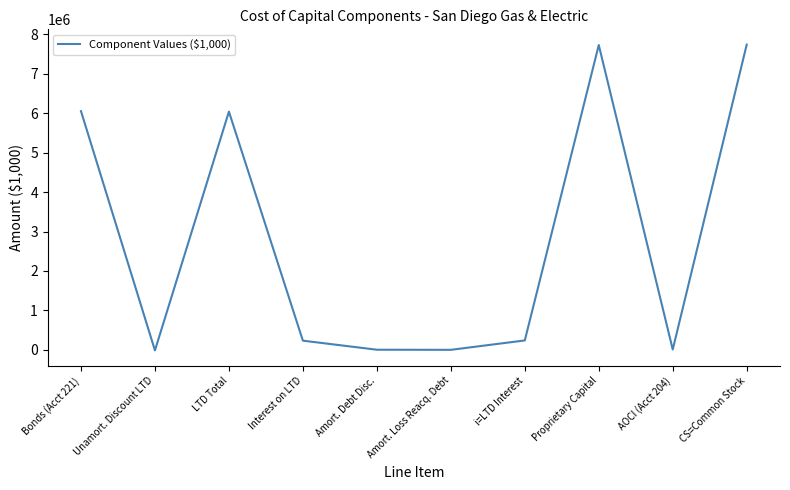

Approximately how many times larger is the value at Proprietary Capital compared to Interest on LTD?

33.1